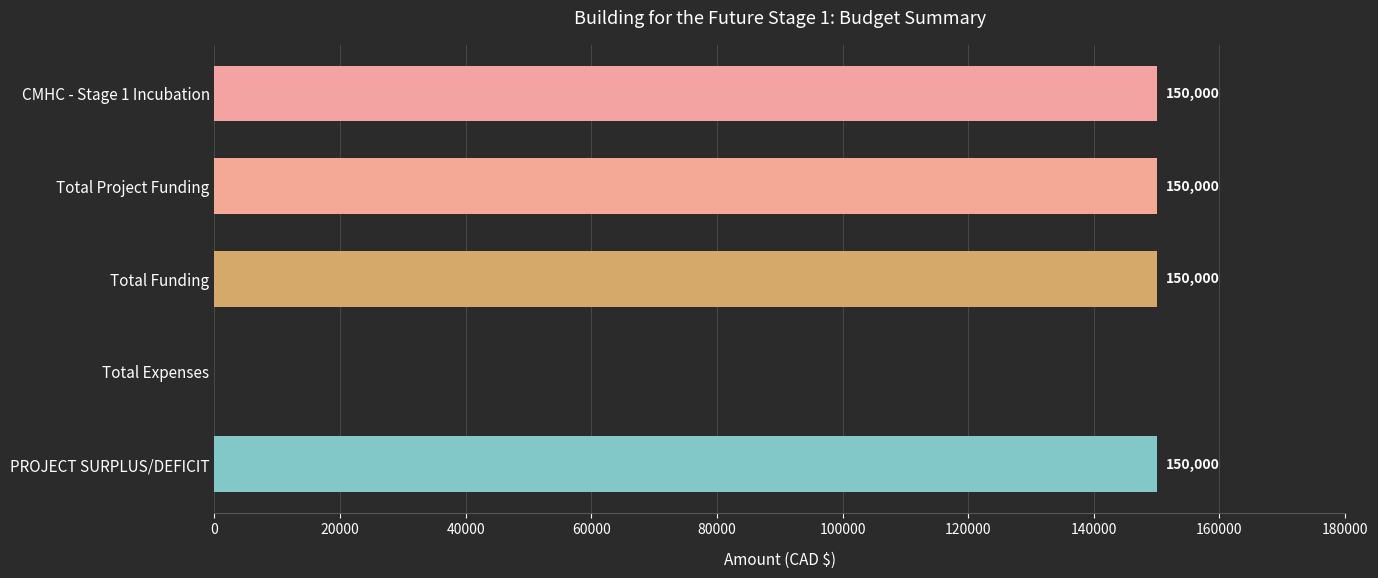

How many distinct data groups are displayed?

1